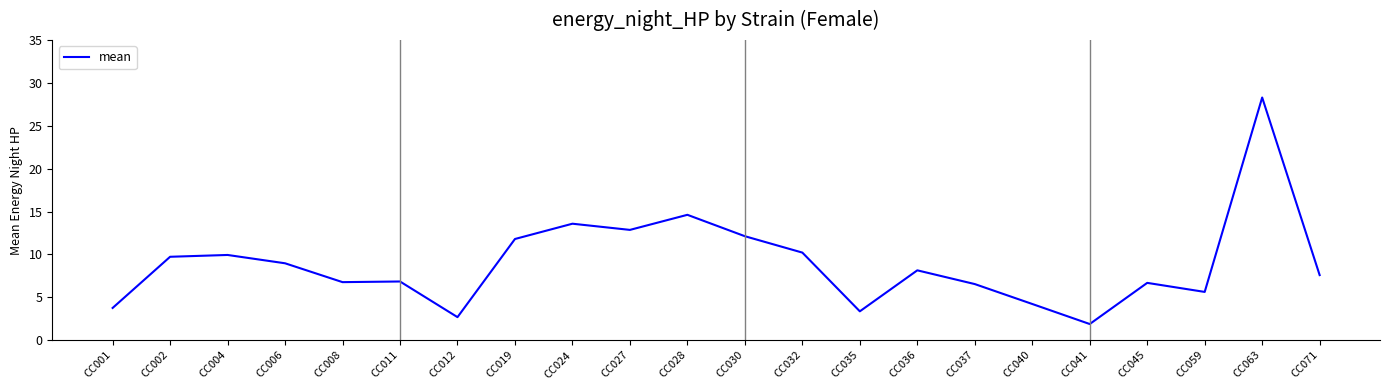

What is the sum of the values at CC001 and CC008?

10.5